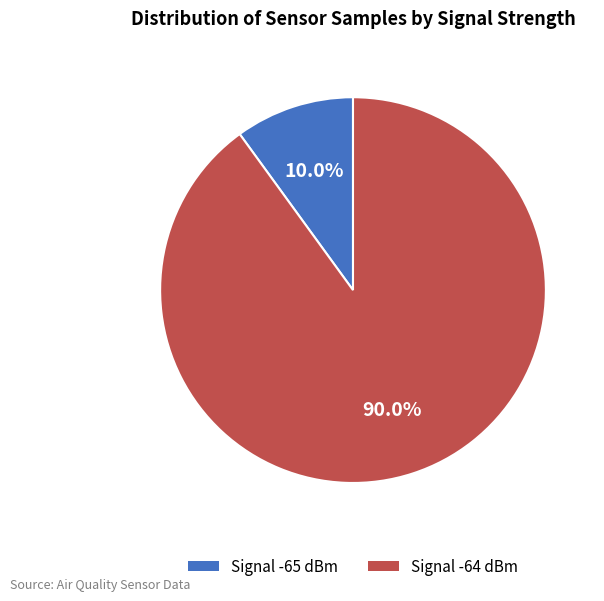

Is there a majority slice in this chart?

Yes